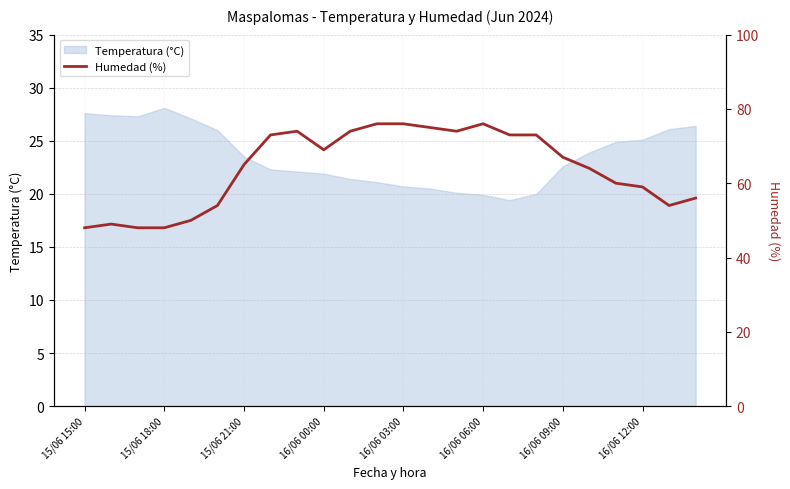

What is the maximum value shown in the chart?

76